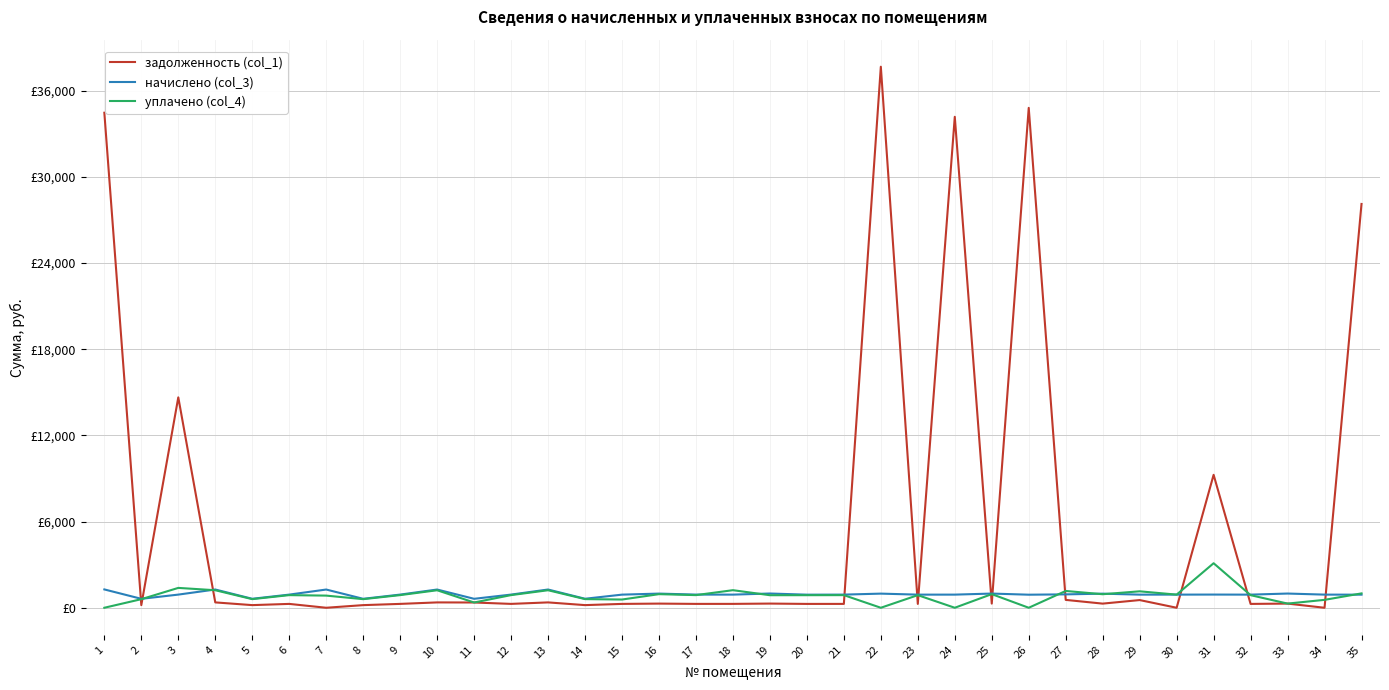

What is the total value across all series at 29?

2593.4